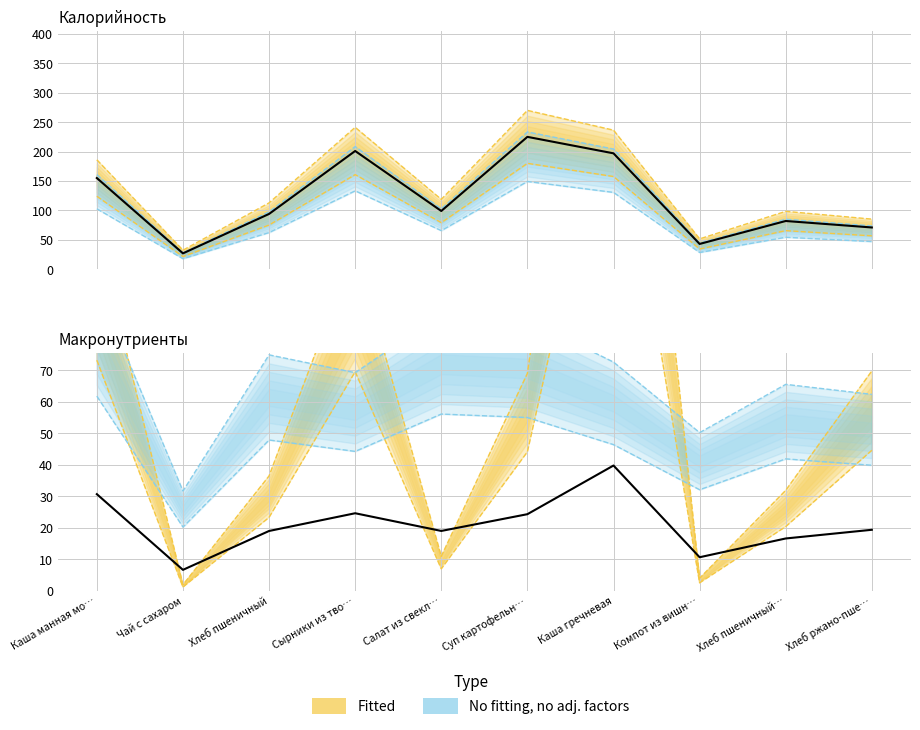

Rank the series by their maximum value, from highest to lowest.

Калорийность (ккал), Макронутриенты (г)